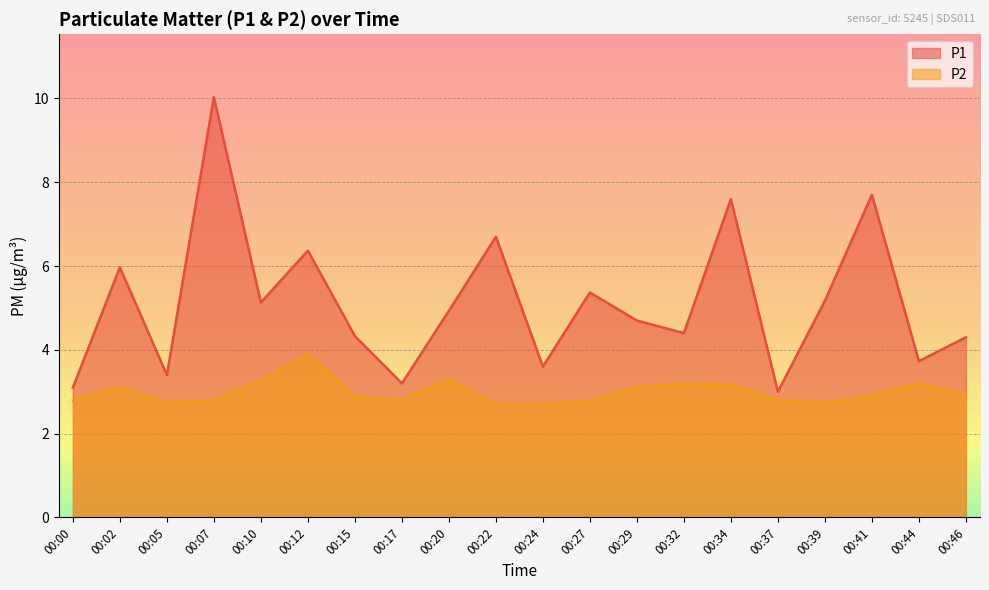

The value of P1 at 00:02 is 6.0. True or false?

True